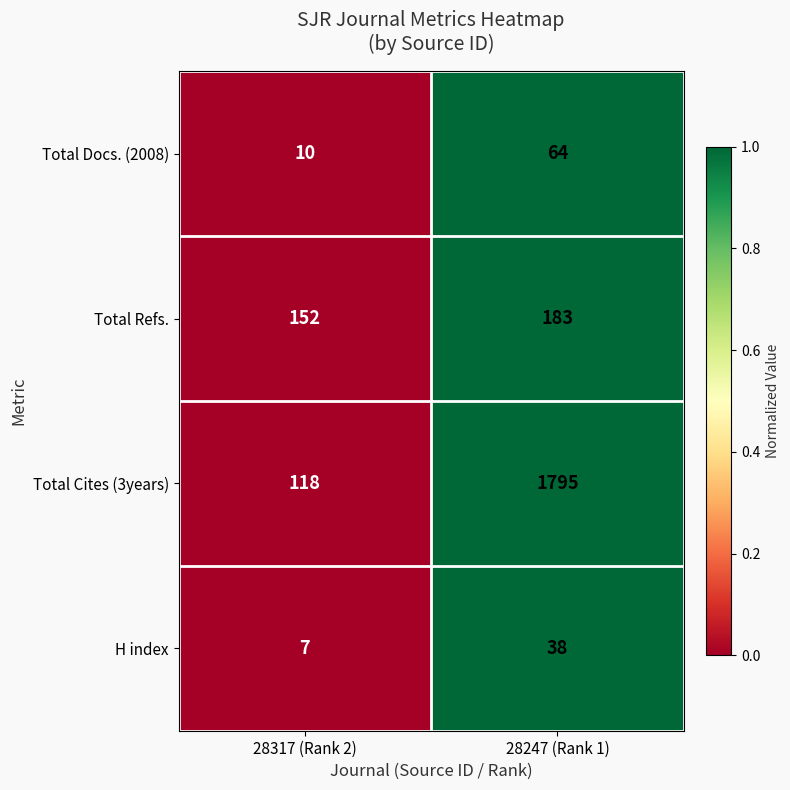

What is the sum of all Total Refs. values?

335